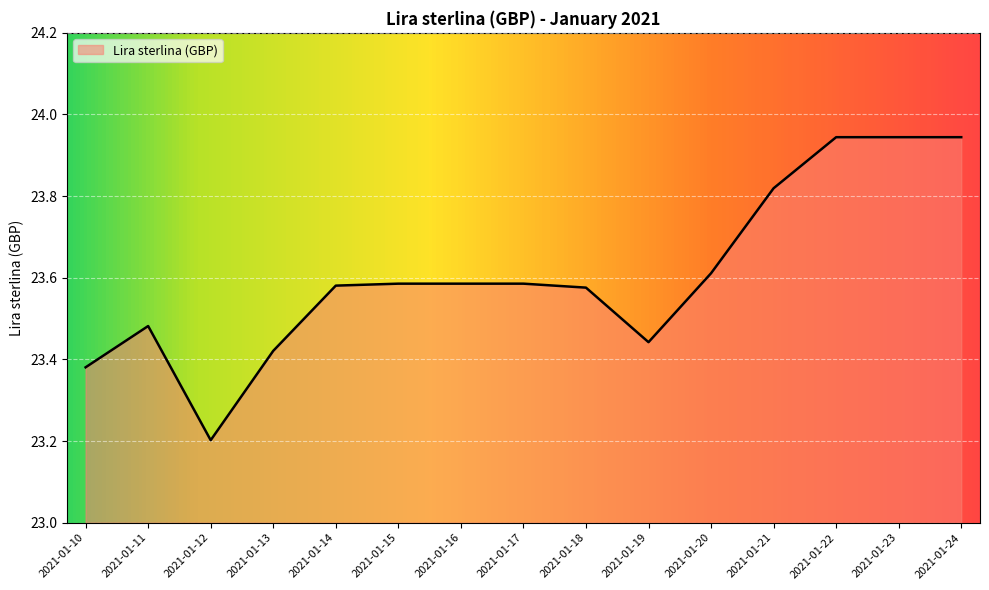

The chart shows a value of 23.2 at 2021-01-12. True or false?

True